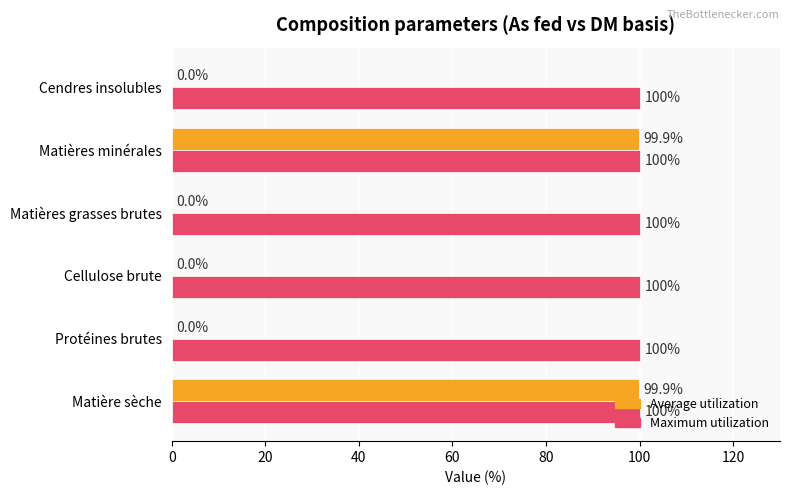

The Maximum utilization series shows 100.0 at Protéines brutes. True or false?

True